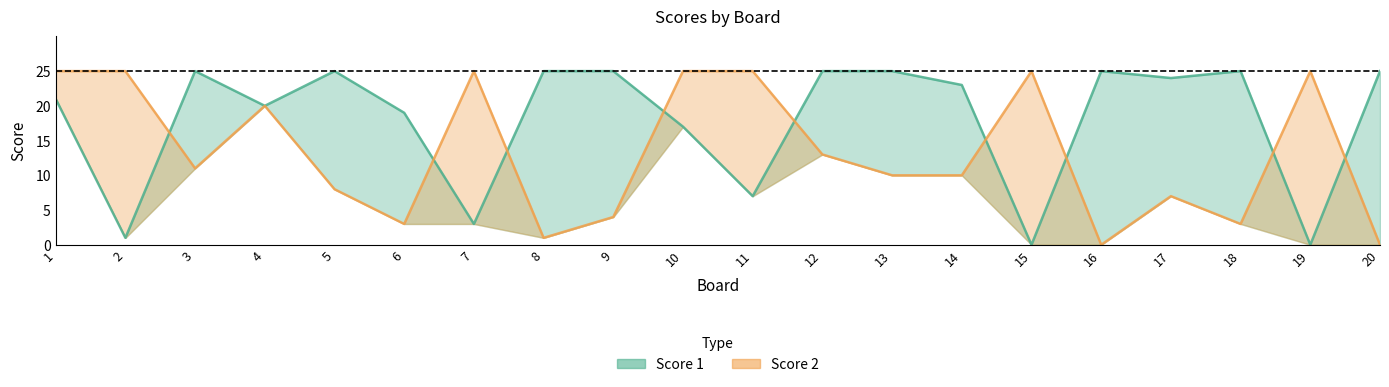

How many times do Score 1 and Score 2 cross each other?

9